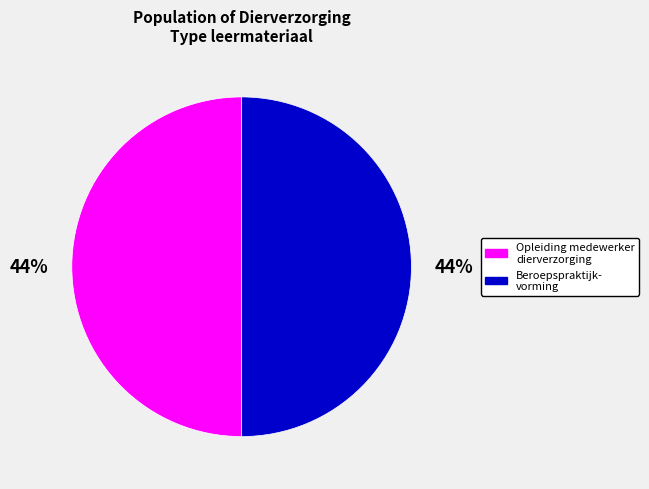

Which slice is the largest?

Beroepspraktijkvorming